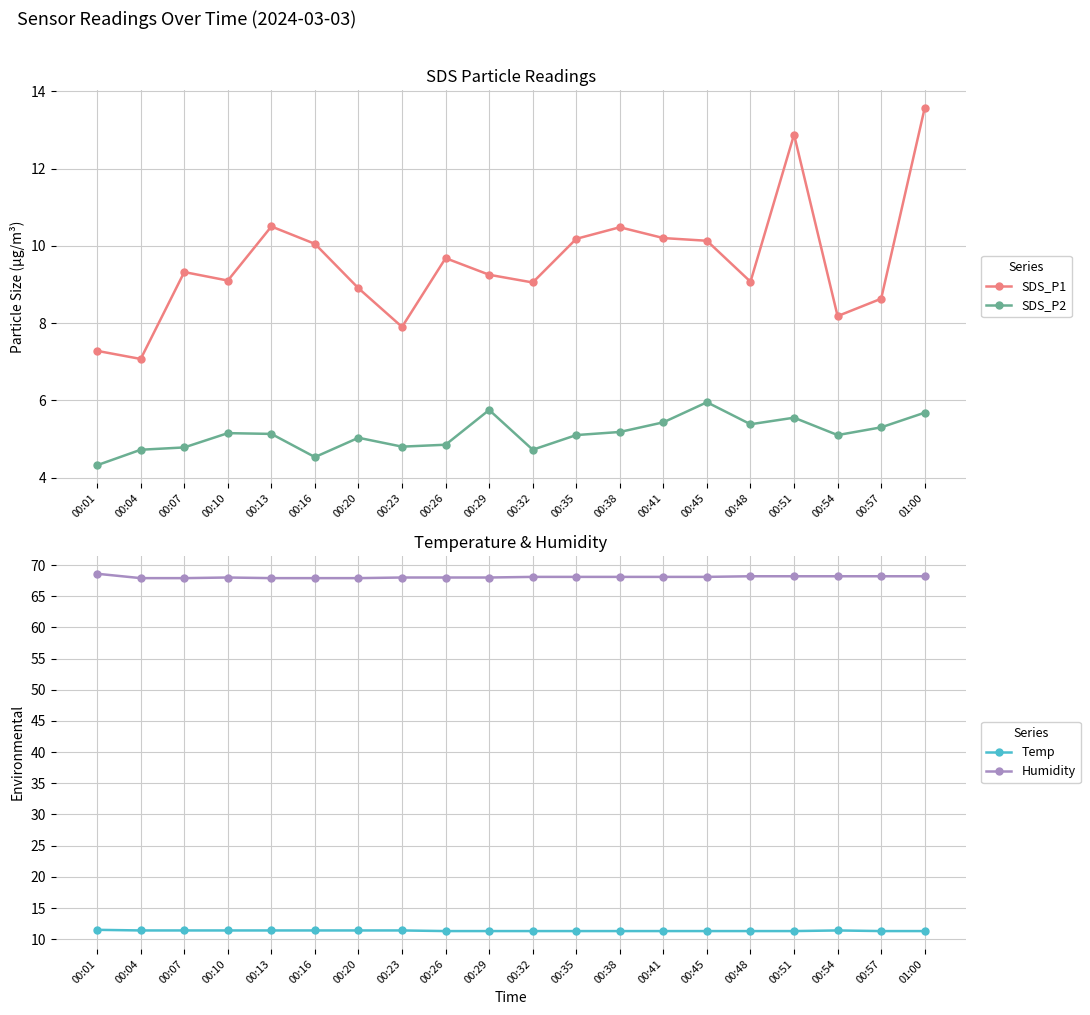

What position from the right is 00:41?

7